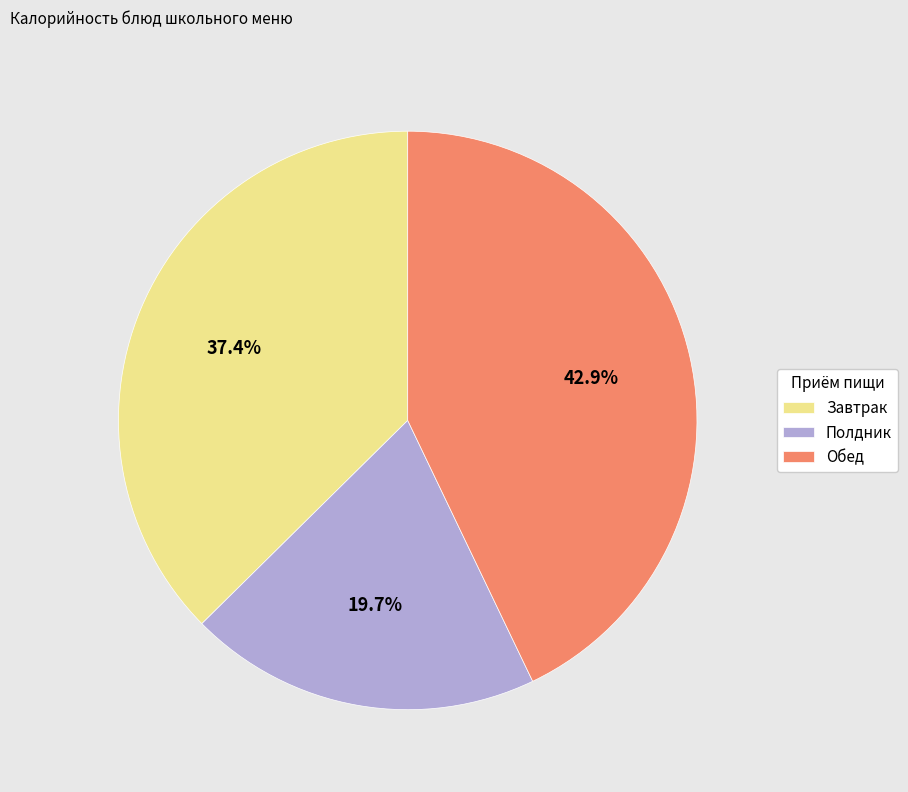

Which slice is the smallest?

Полдник